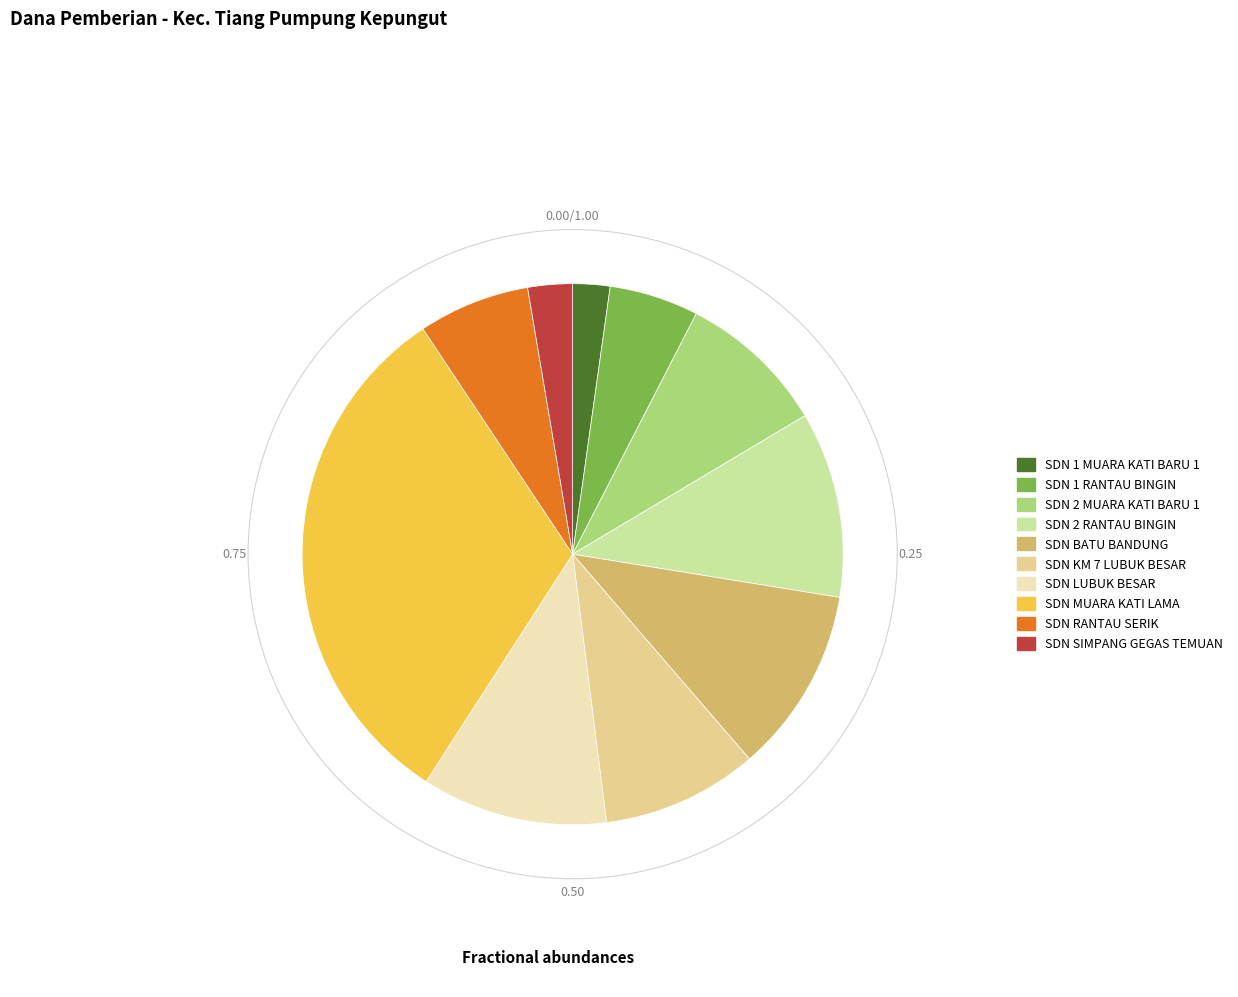

Is there a majority slice in this chart?

No